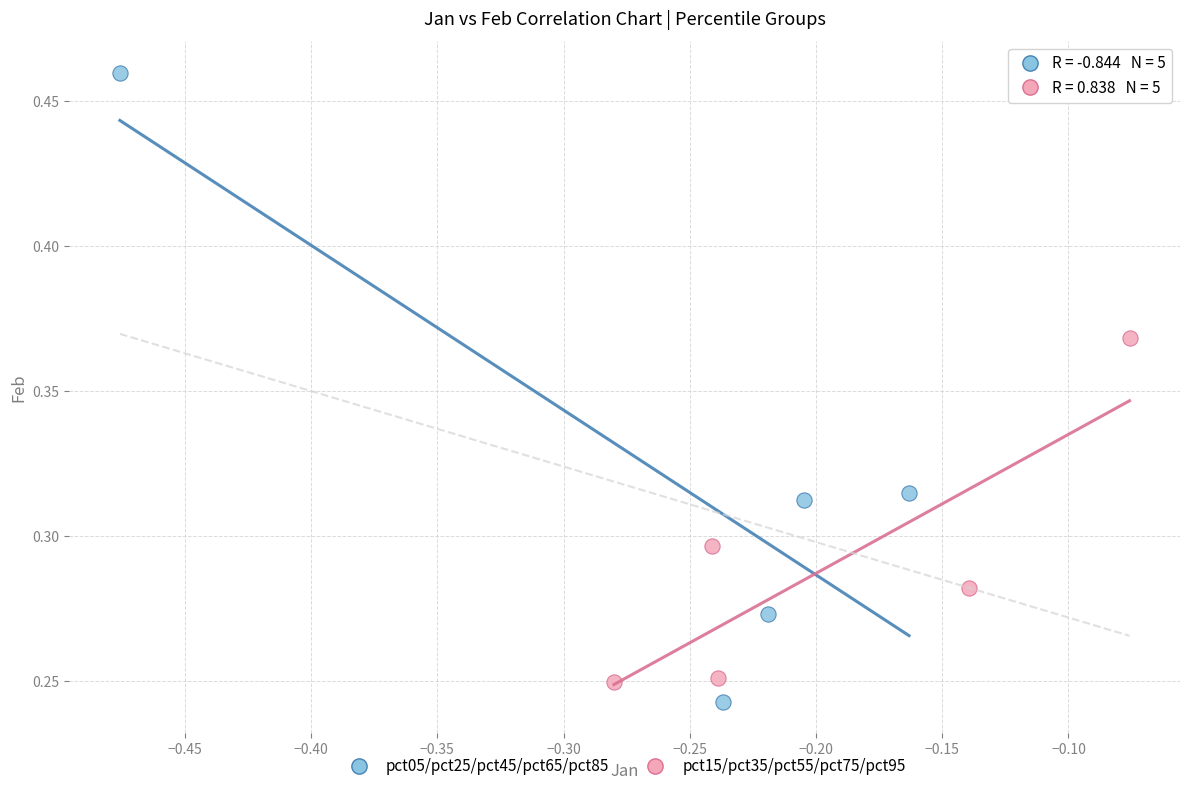

Which series reaches the minimum Y coordinate?

pct05/pct25/pct45/pct65/pct85